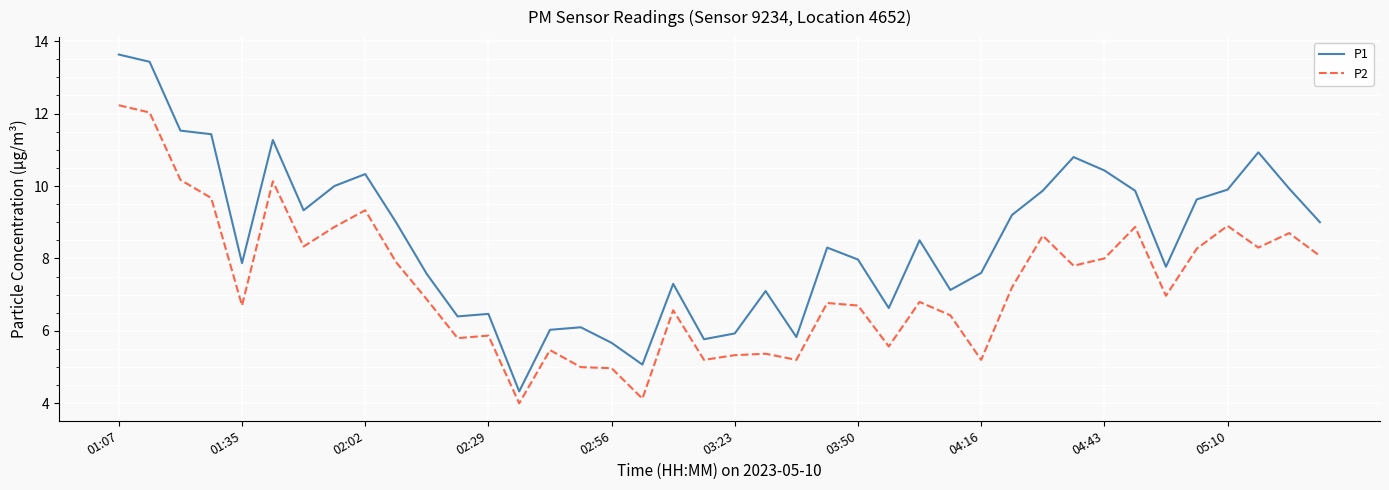

List the series in order of their overall mean, highest first.

P1, P2